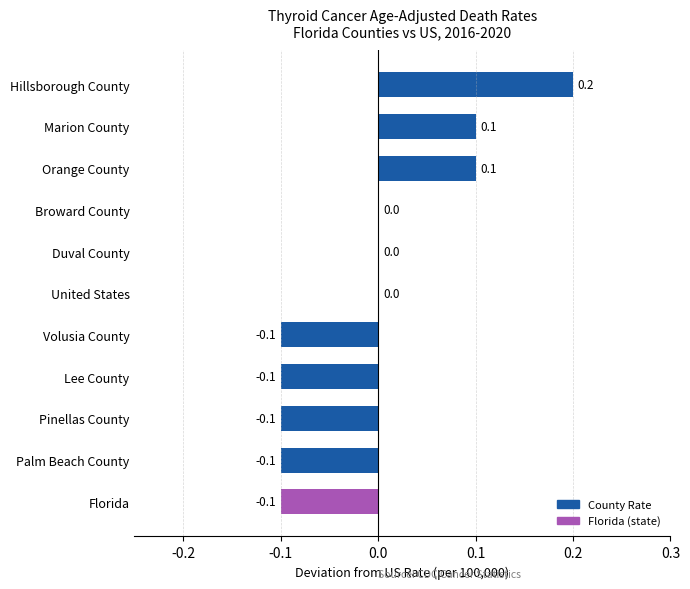

Between Lee County and Broward County, which is larger?

Broward County